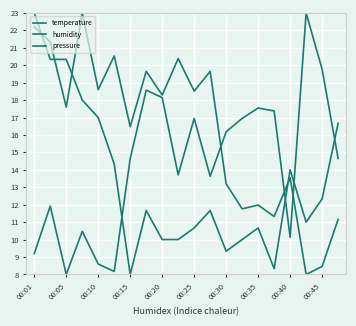

What is the average value of the temperature series?

13.4